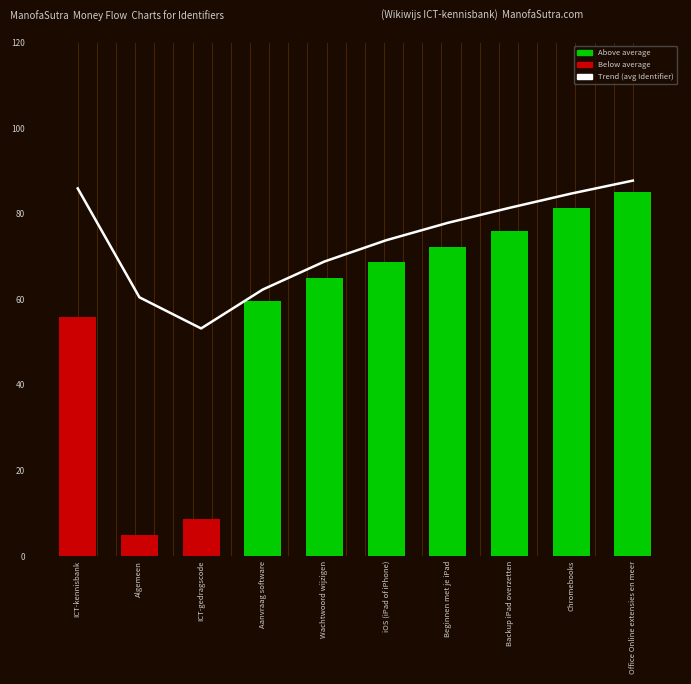

What is the sum of all Identifier values?

577.3